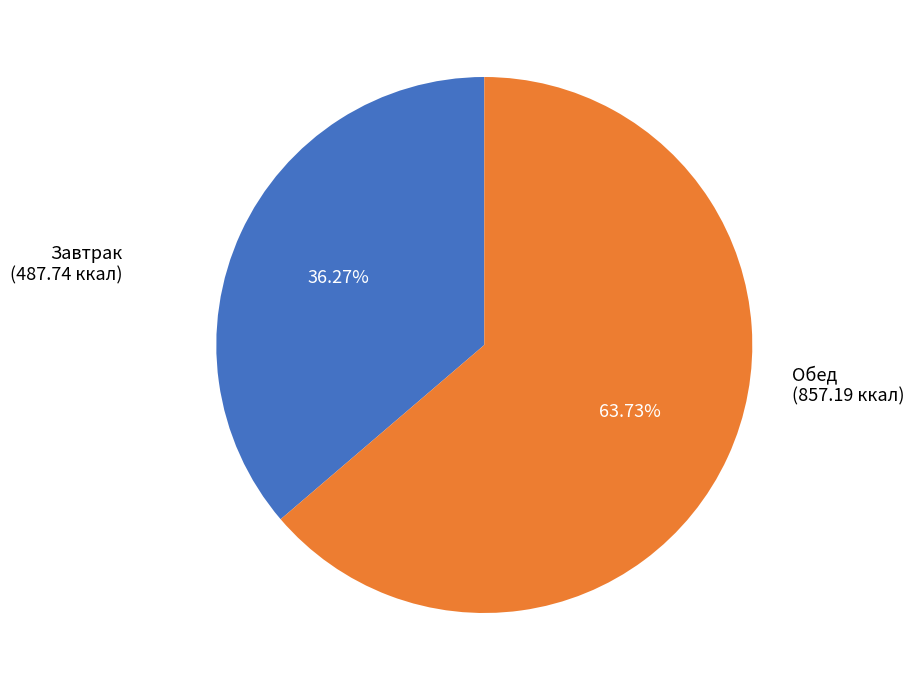

Is there any slice that represents more than half of the pie?

Yes